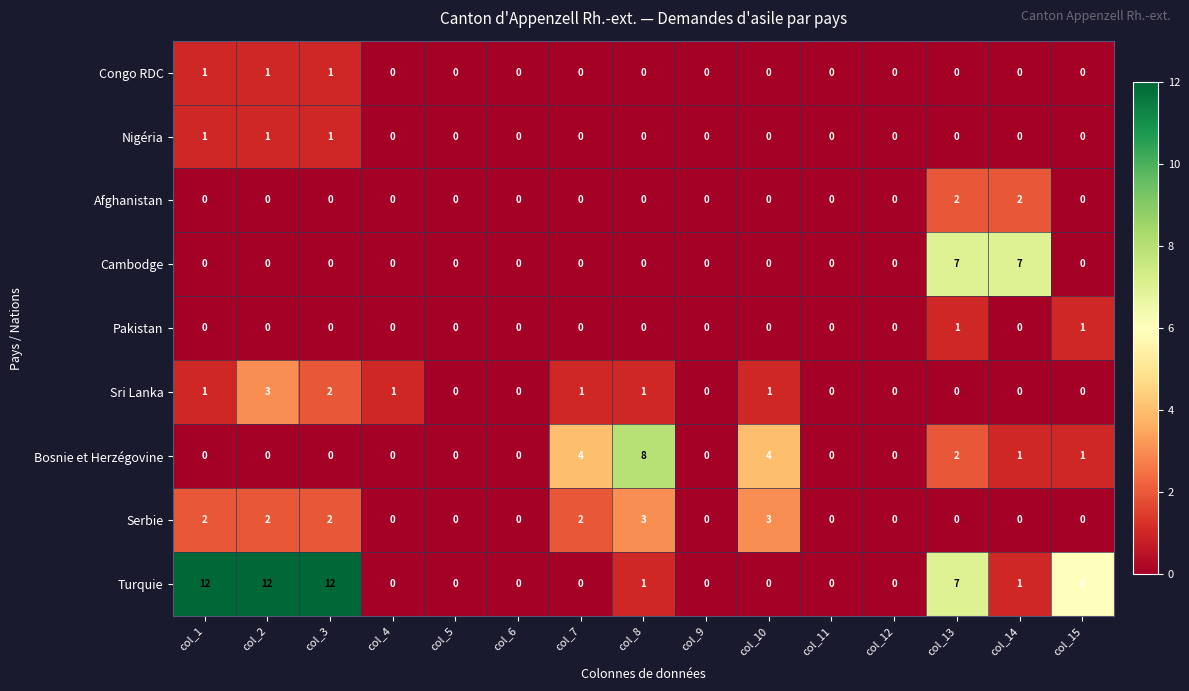

At which label does Sri Lanka reach its peak?

col_2